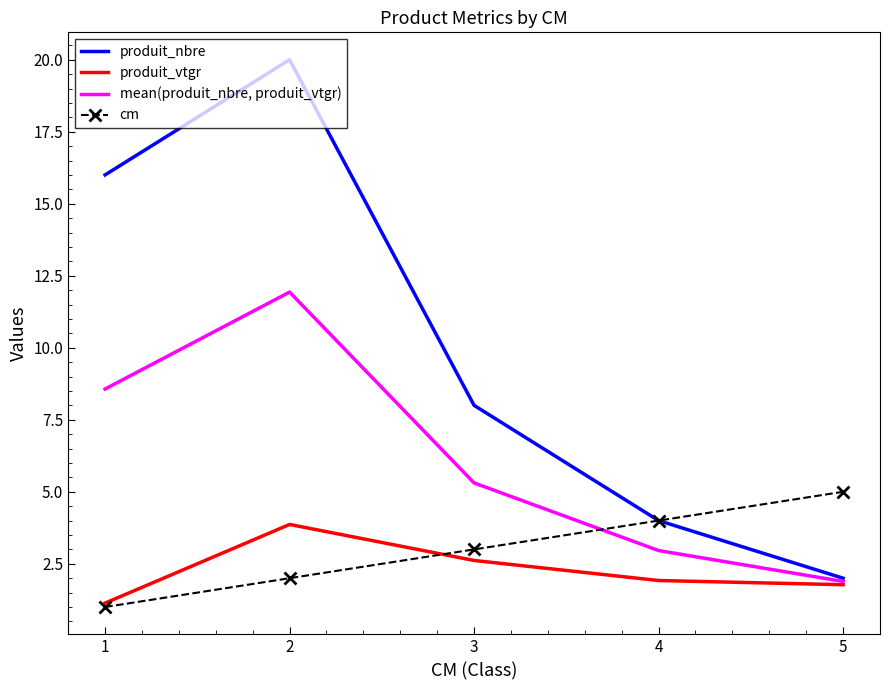

The cm series shows 5.0 at 5. True or false?

True